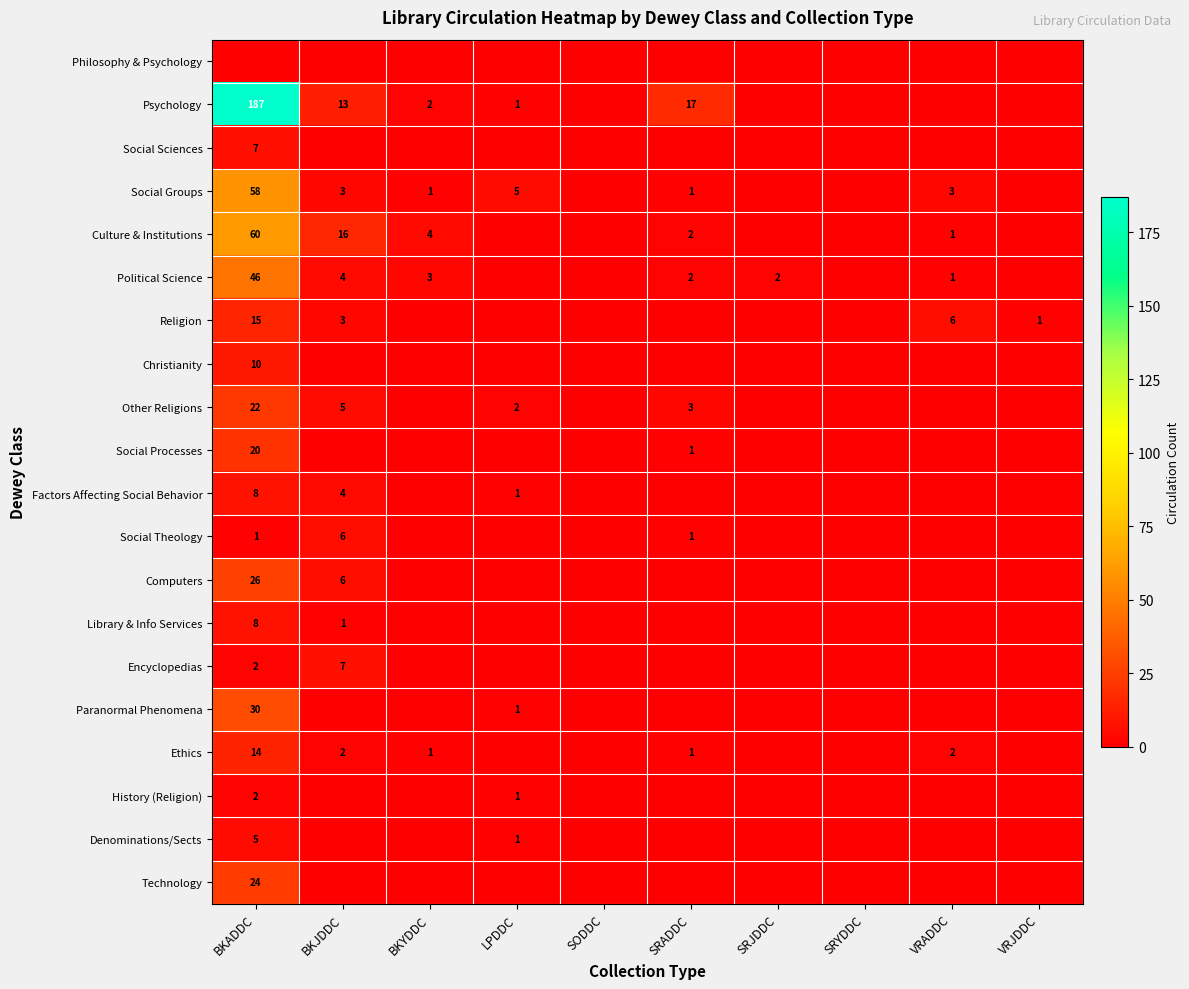

Is it true that Social Sciences equals 7 at BKADDC?

True